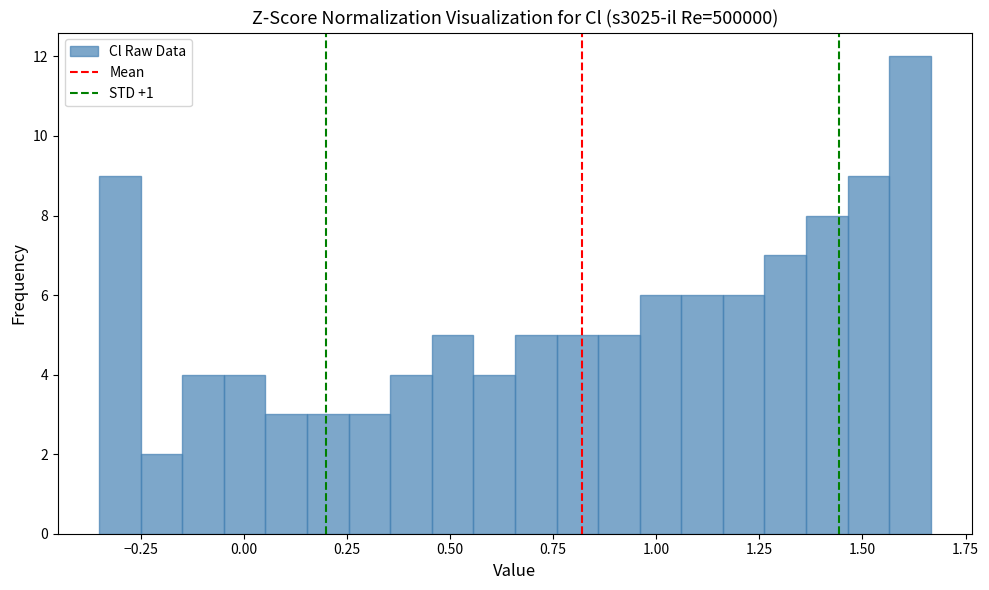

Around what value on the x-axis is the tallest bar? Give the approximate position of its centre, as read against the axis.

1.60